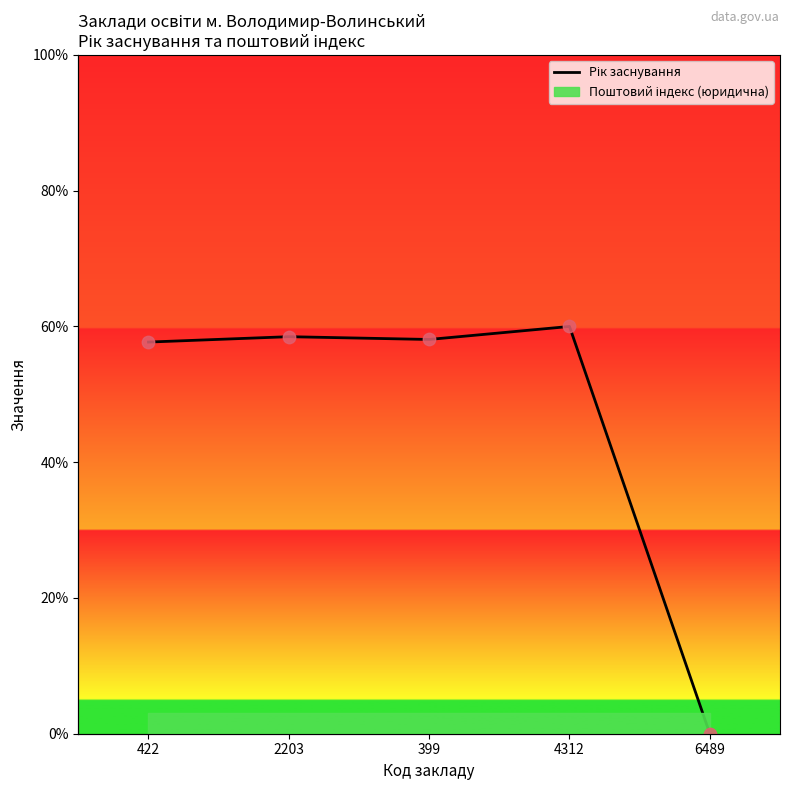

What is the change in value from 422 to 399?

+0.4